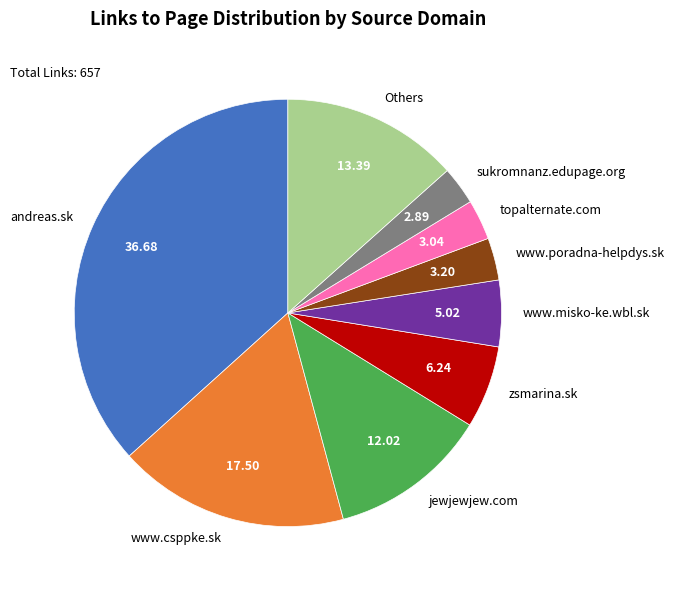

Do www.misko-ke.wbl.sk and andreas.sk together represent more than half of the pie?

No